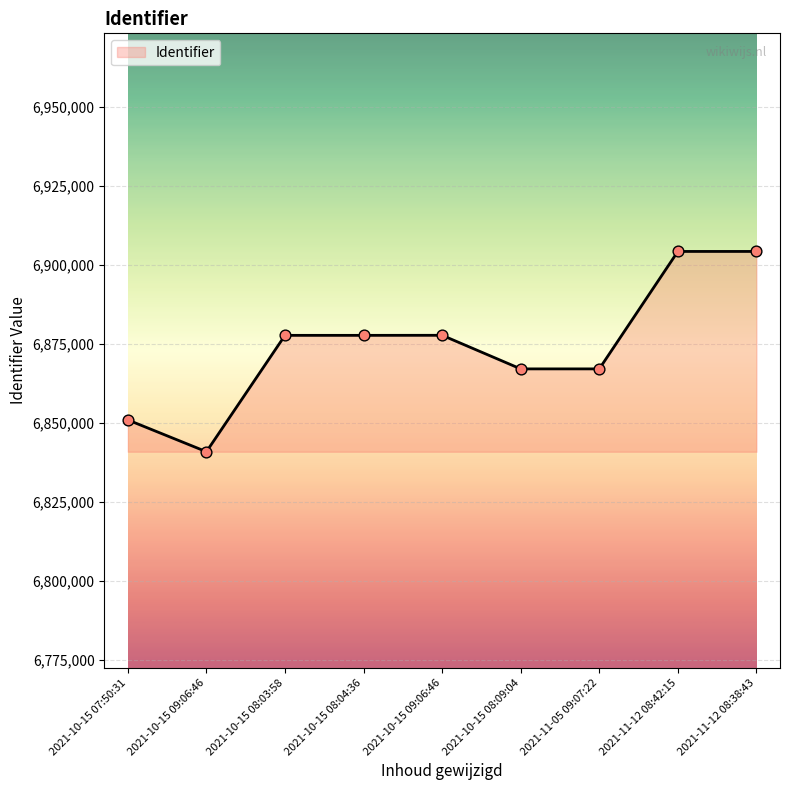

How many lines are shown in the chart?

1